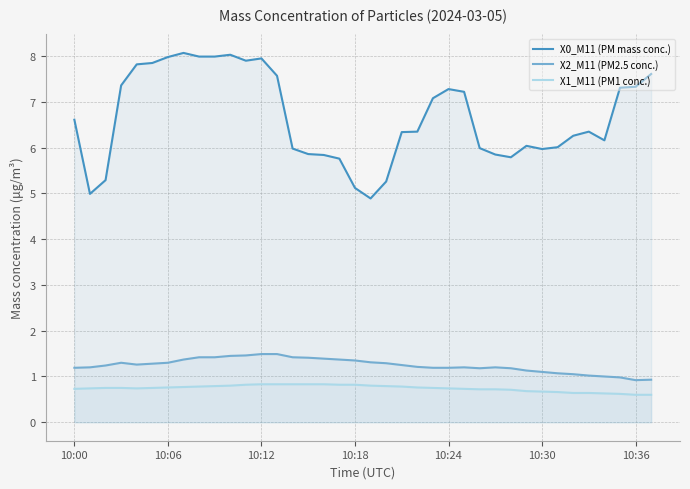

Does the chart display data point markers on the line(s)?

No